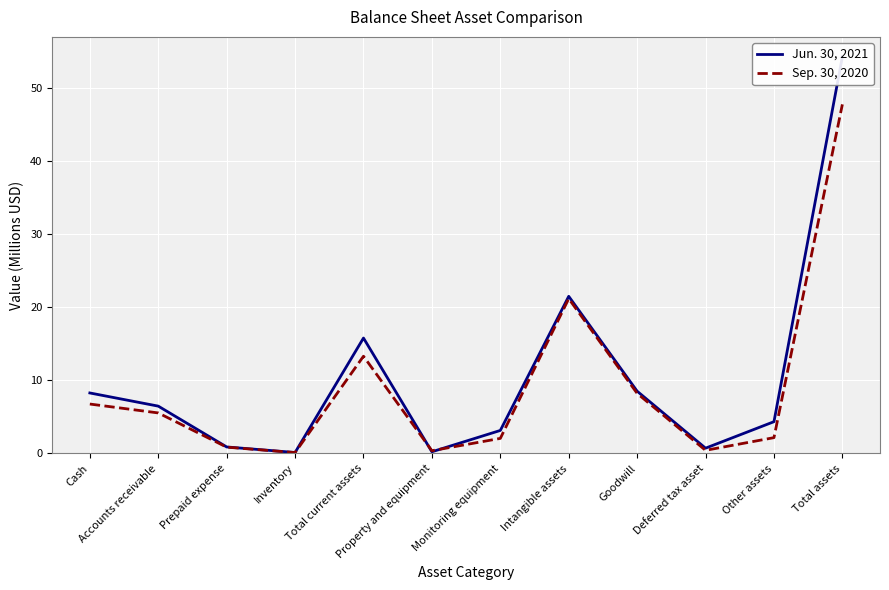

List the series in order of their overall mean, lowest first.

Sep. 30, 2020, Jun. 30, 2021